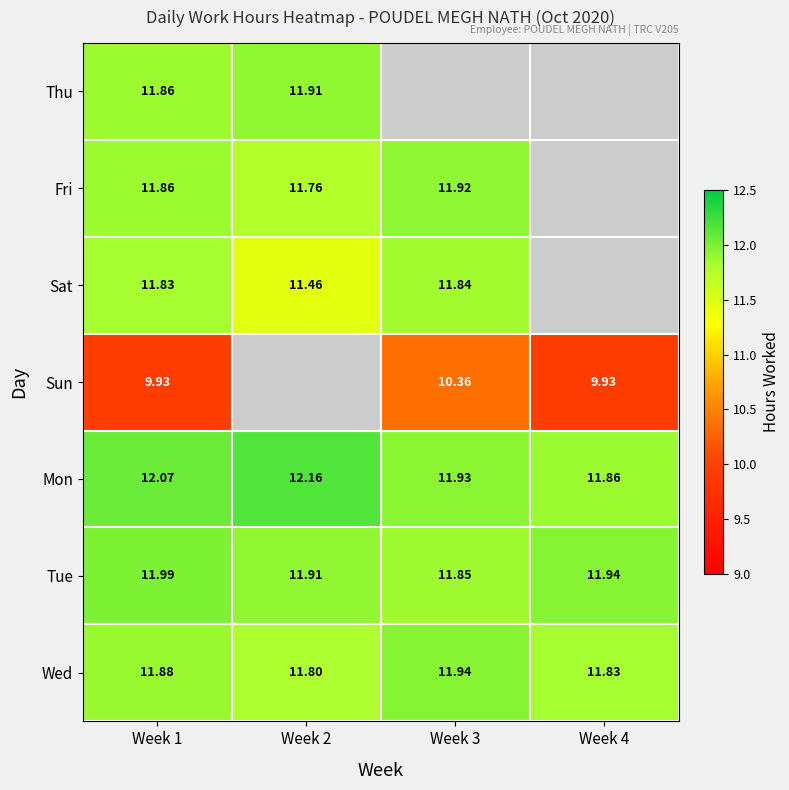

At how many categories does at least one series exceed 10?

4